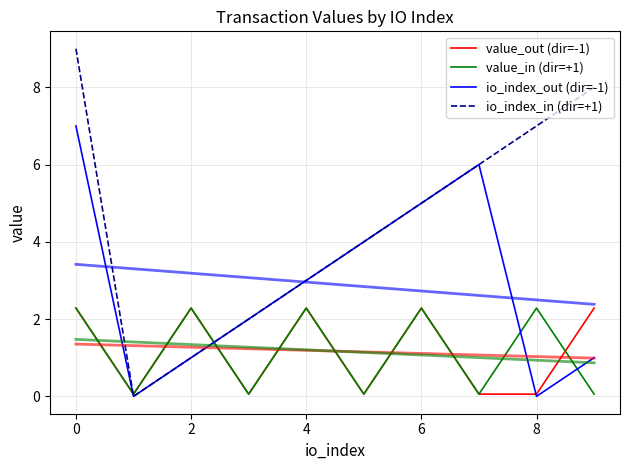

Reading right to left, what are all the values shown in this chart?

value_out (dir=-1): 2.3	0.1	0.1	2.3	0.1	2.3	0.1	2.3	0.1	2.3
value_in (dir=+1): 0.1	2.3	0.1	2.3	0.1	2.3	0.1	2.3	0.1	2.3
io_index_out (dir=-1): 1.0	0.0	6.0	5.0	4.0	3.0	2.0	1.0	0.0	7.0
io_index_in (dir=+1): 8.0	7.0	6.0	5.0	4.0	3.0	2.0	1.0	0.0	9.0